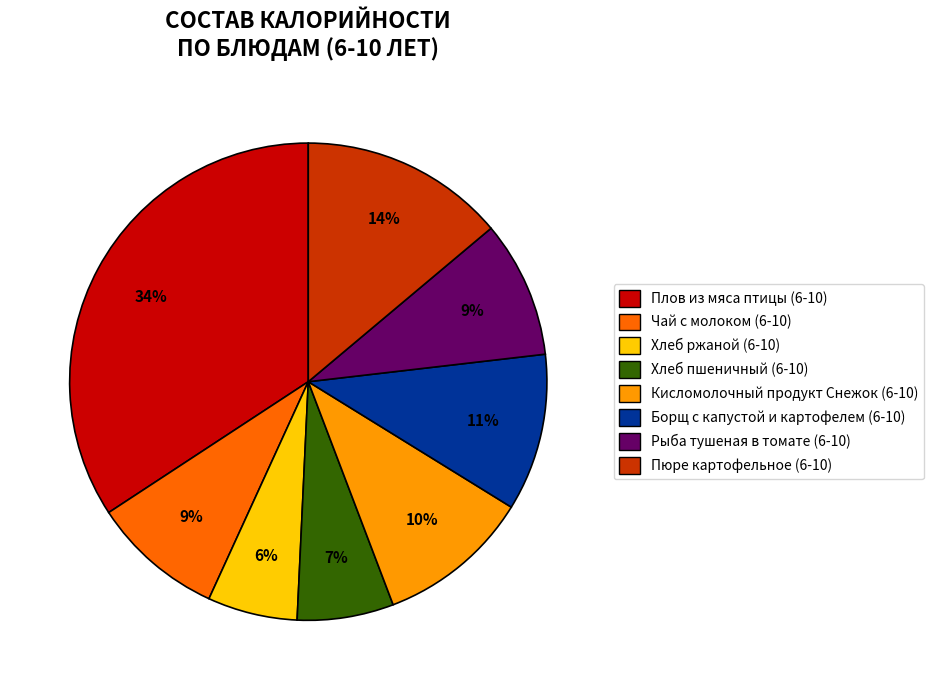

To the nearest percent, what portion does Хлеб ржаной (6-10) represent?

6%